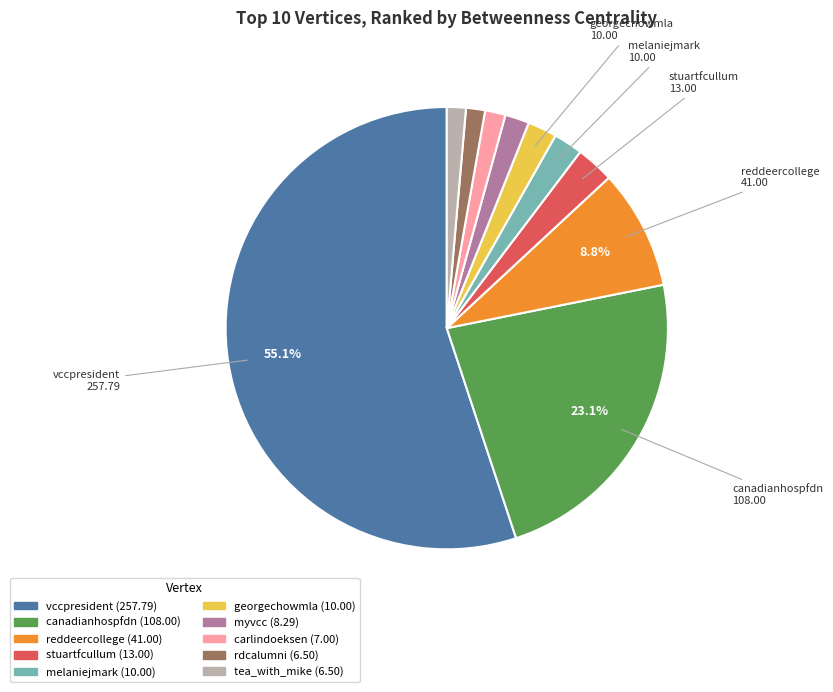

To the nearest percent, what is the combined percentage of myvcc and canadianhospfdn?

25%